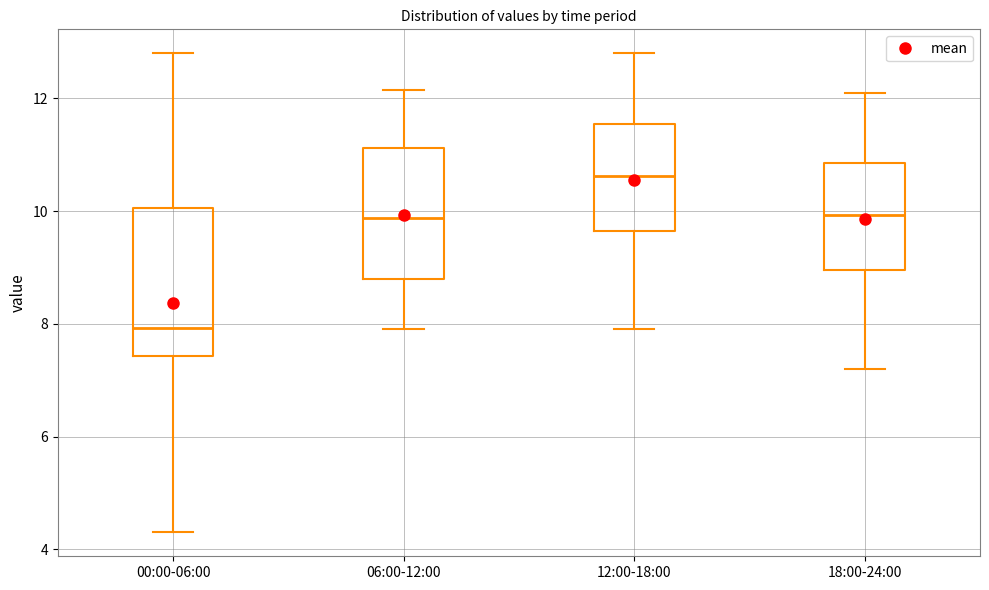

Reading left to right, read every box against the y-axis: the position of its median line, the range the box covers, and the ends of its whiskers. The values are not printed on the chart, so give them approximately, as read against the axis.

00:00-06:00: median 8.0, box 7.4 to 10.0, whiskers 4.4 to 12.8
06:00-12:00: median 9.8, box 8.8 to 11.2, whiskers 8.0 to 12.2
12:00-18:00: median 10.6, box 9.6 to 11.6, whiskers 8.0 to 12.8
18:00-24:00: median 10.0, box 9.0 to 10.8, whiskers 7.2 to 12.2